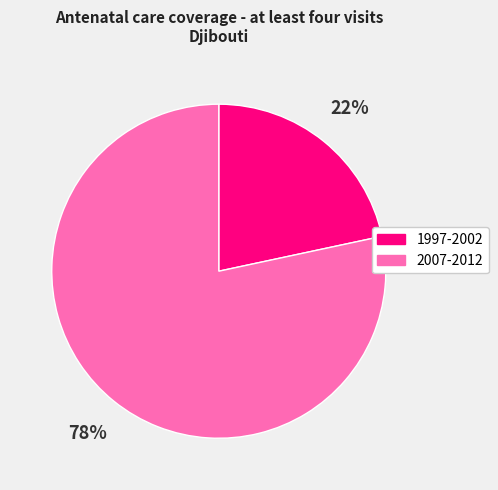

Approximately how many times larger is the value at 1997-2002 compared to 2007-2012?

0.3